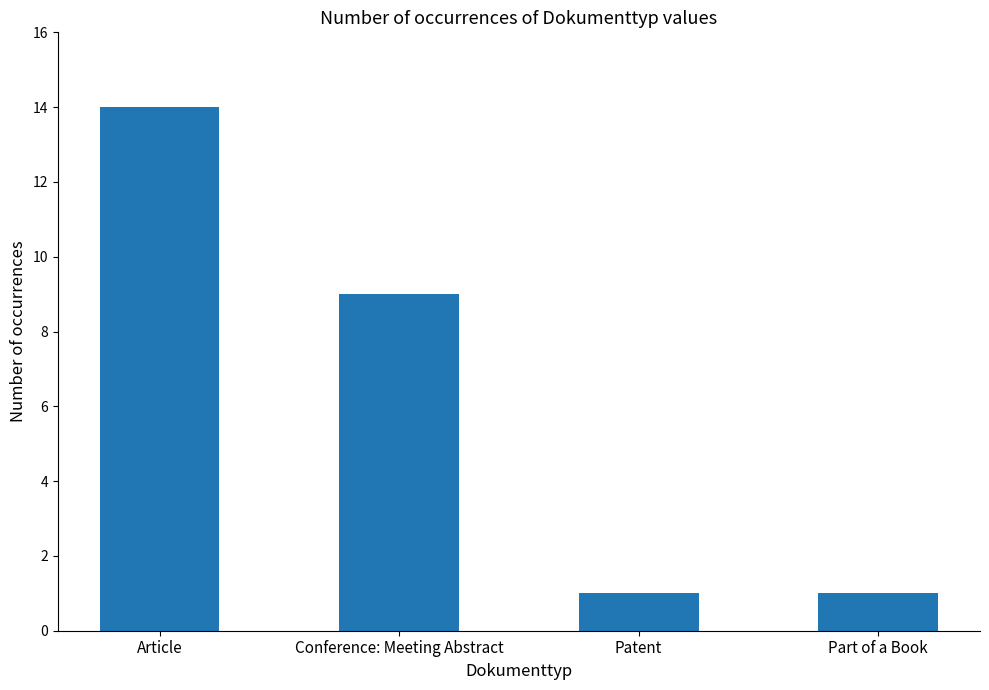

What is the label of the 3rd bar from the right?

Conference: Meeting Abstract